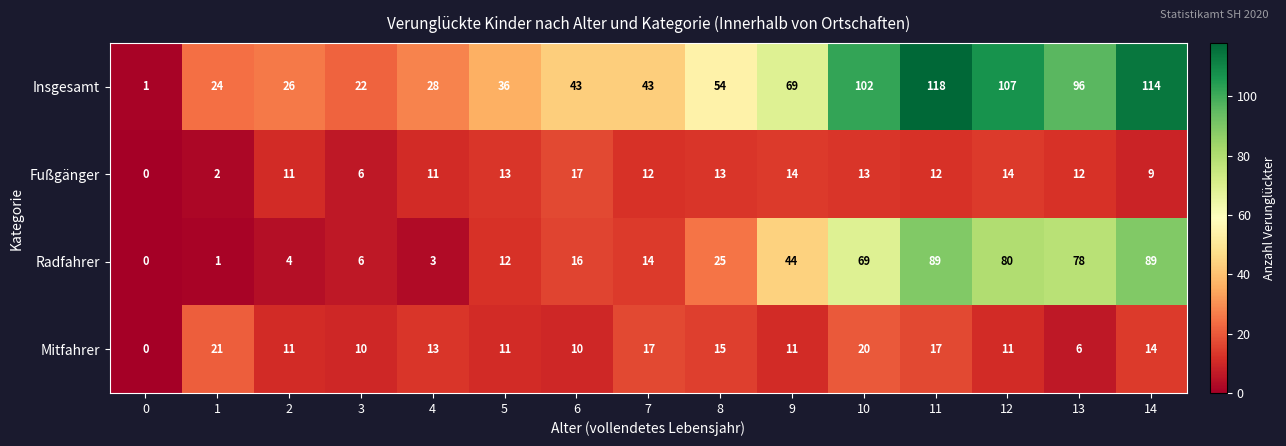

Where is Radfahrer nearest to the value 44?

9